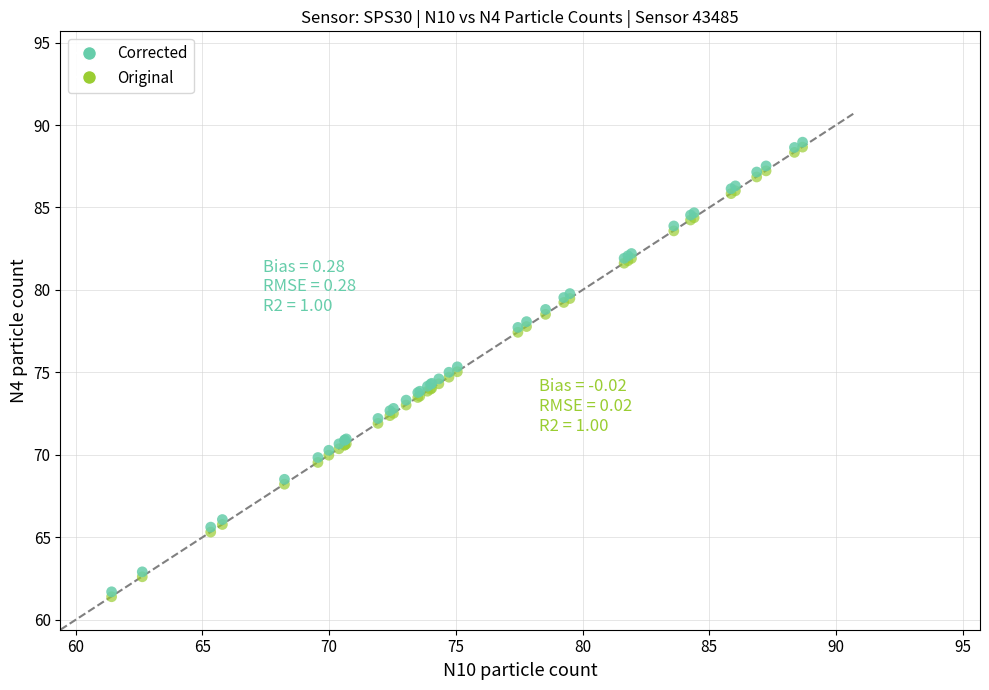

Which series reaches the minimum Y coordinate?

Original